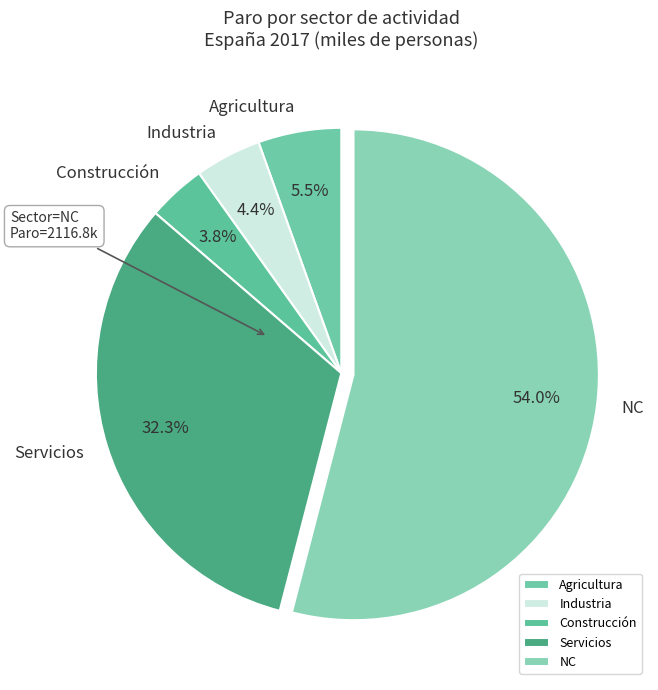

Combined, do Construcción and NC account for over 50%?

Yes